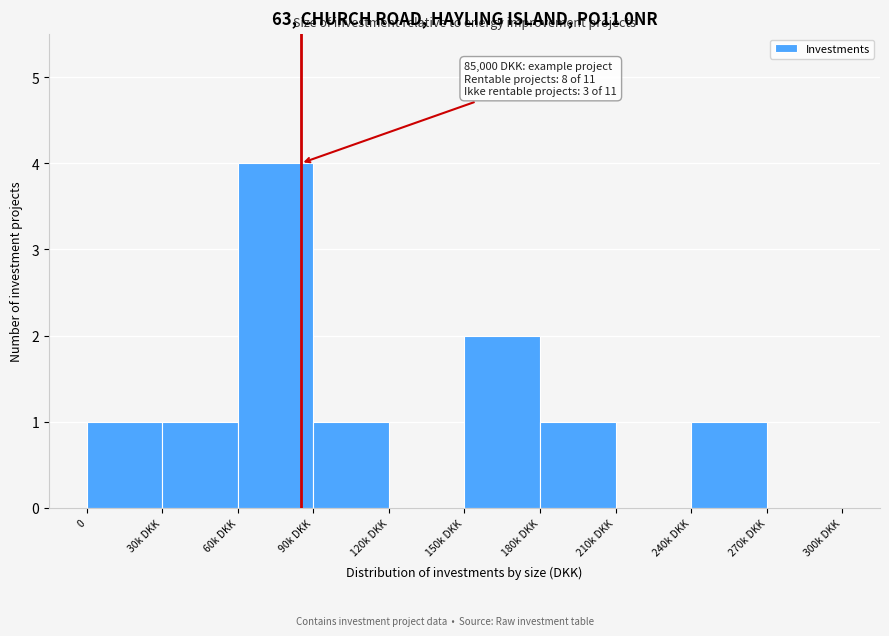

Reading right to left, extract all data points from this chart.

270k DKK=0	240k DKK=1	210k DKK=0	180k DKK=1	150k DKK=2	120k DKK=0	90k DKK=1	60k DKK=4	30k DKK=1	0=1